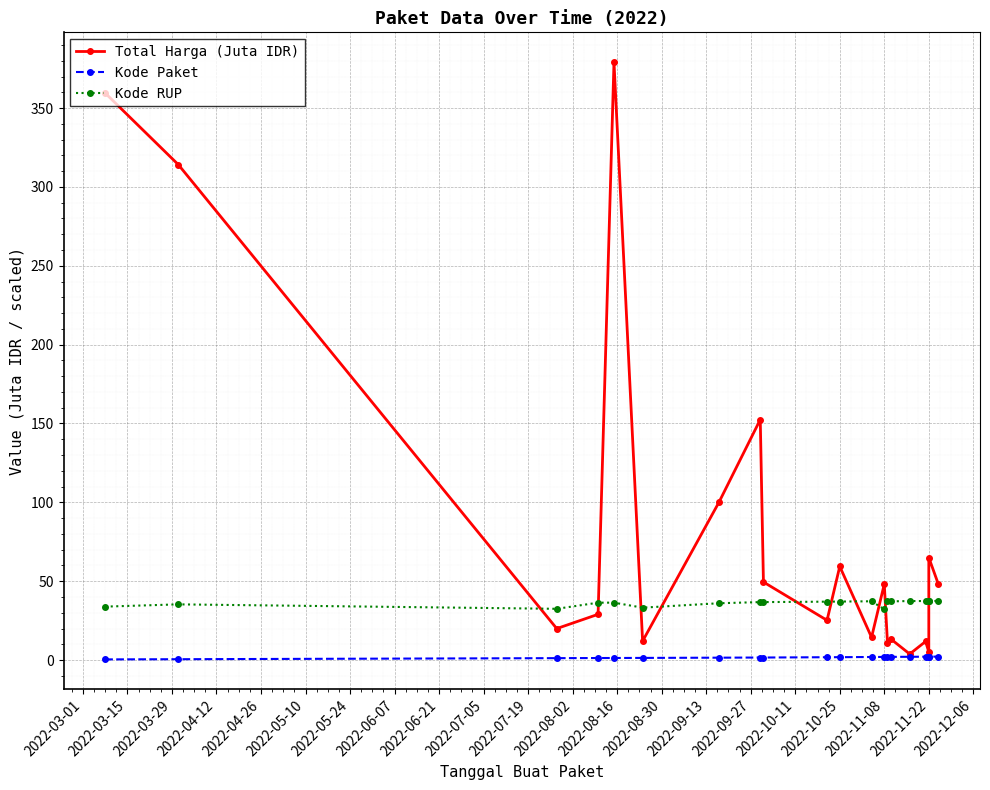

The Kode Paket series shows 0.1 at 2022-03-15. True or false?

False